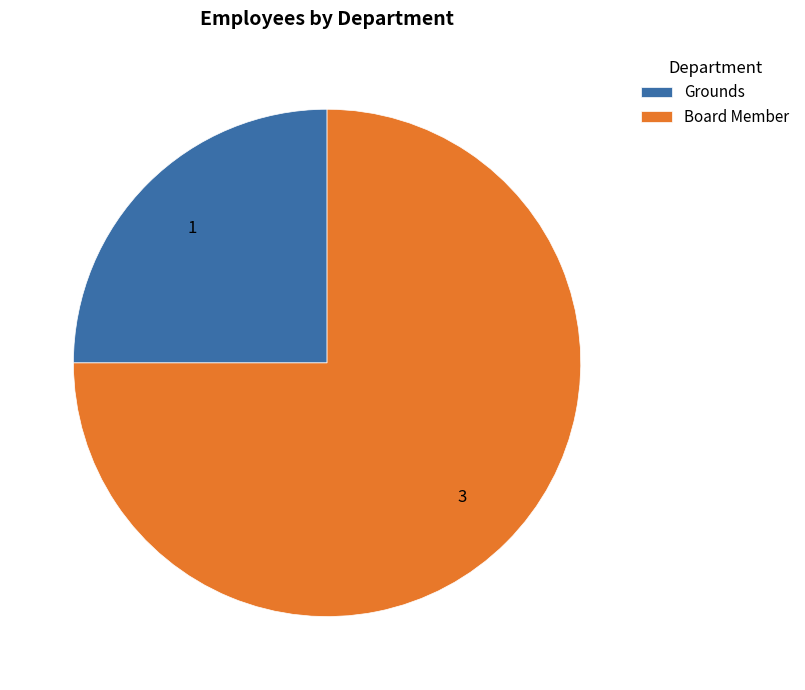

Which slice is the largest?

Board Member